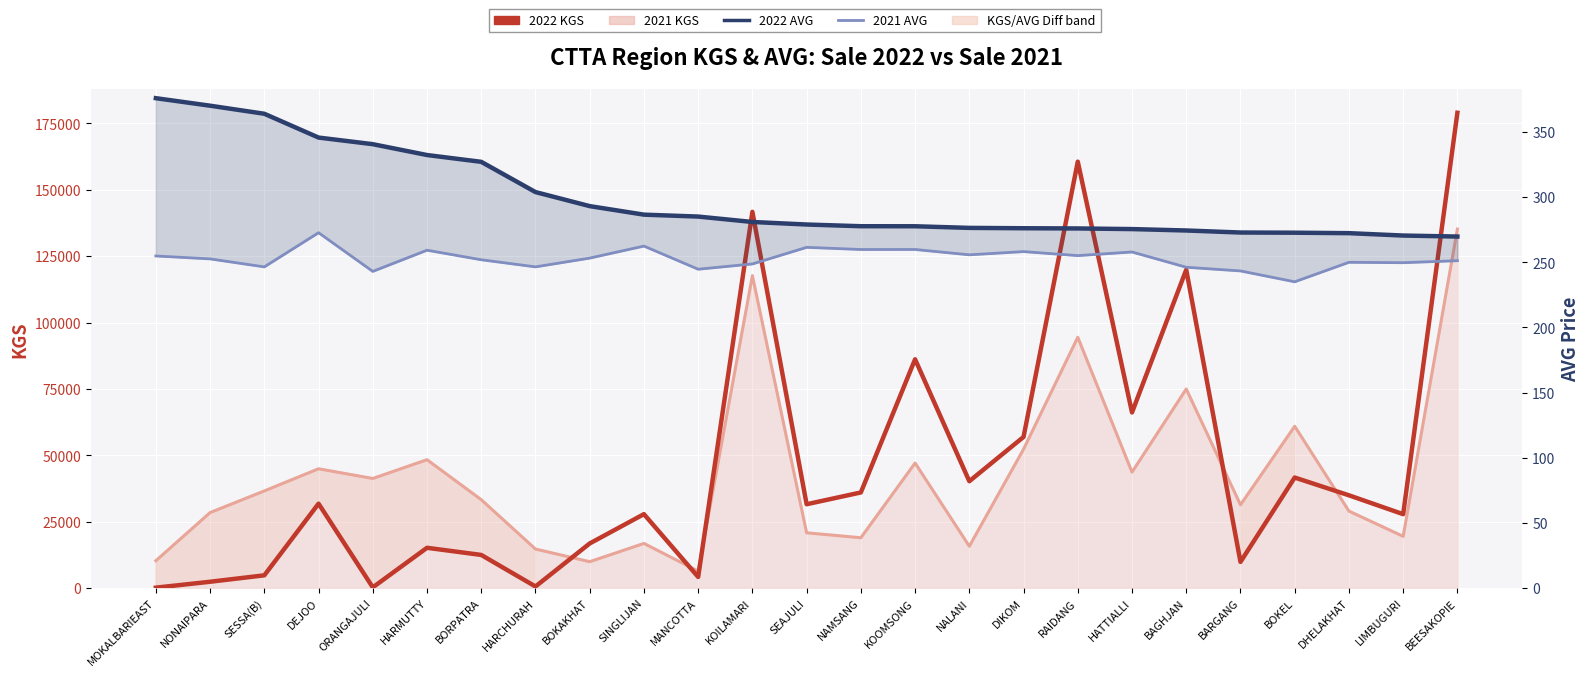

True or false: 2021 AVG has a value of 433.0 at BEESAKOPIE.

False